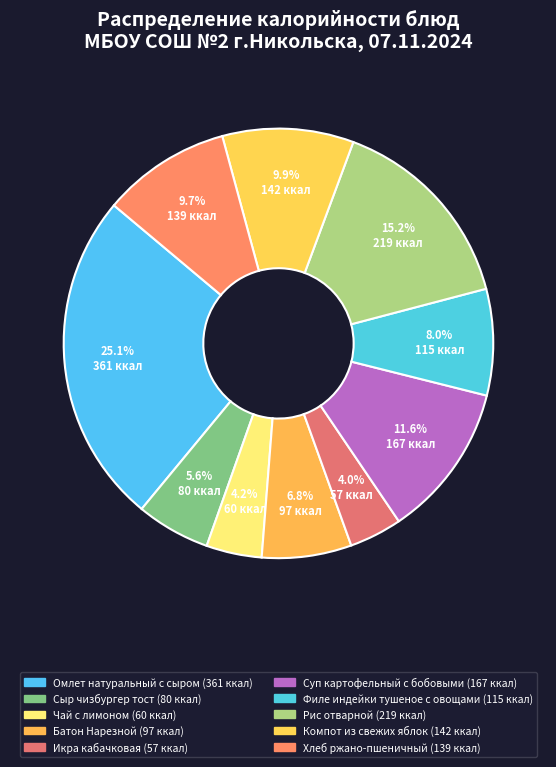

Count the number of slices in the pie.

10